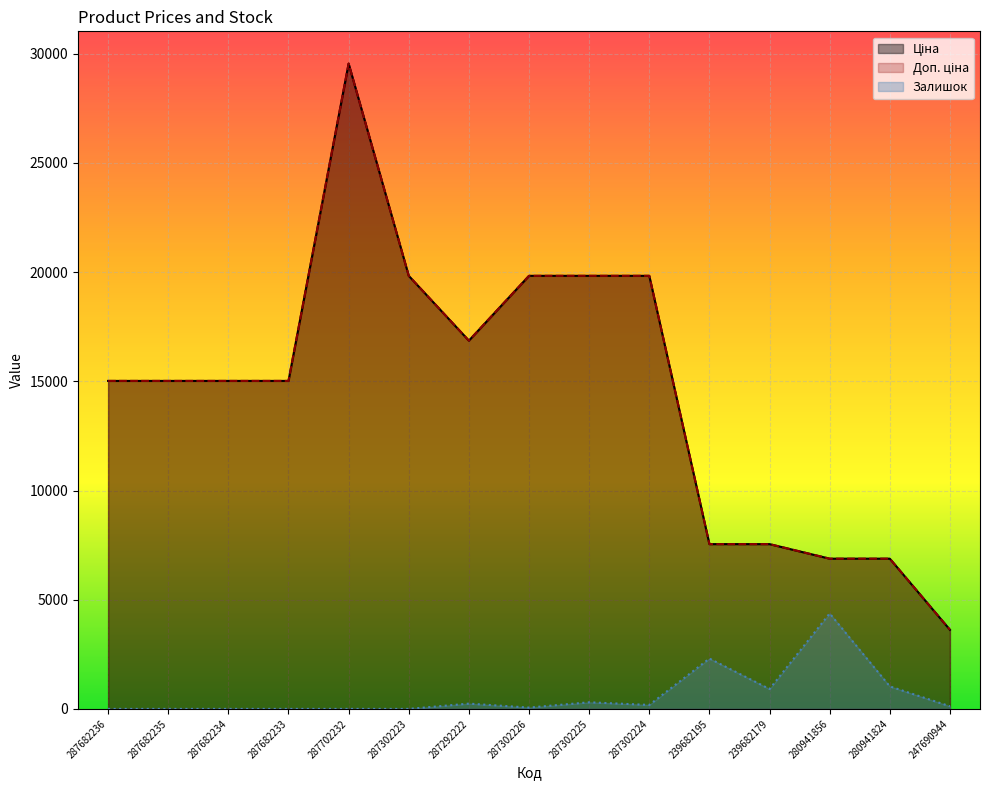

Count the number of data series in this chart.

3